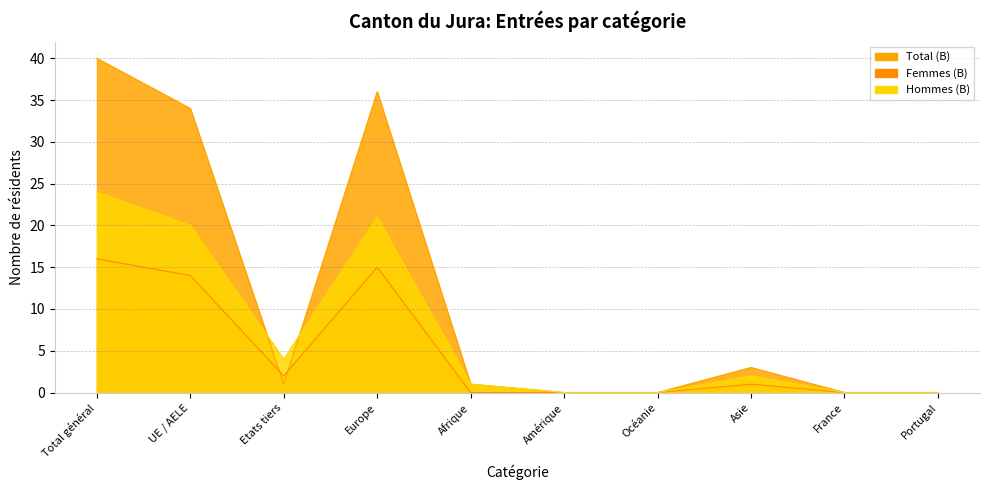

List the labels in order of Hommes (B) value, largest first.

Total général, Europe, UE / AELE, Etats tiers, Asie, Afrique, Amérique, Océanie, France, Portugal